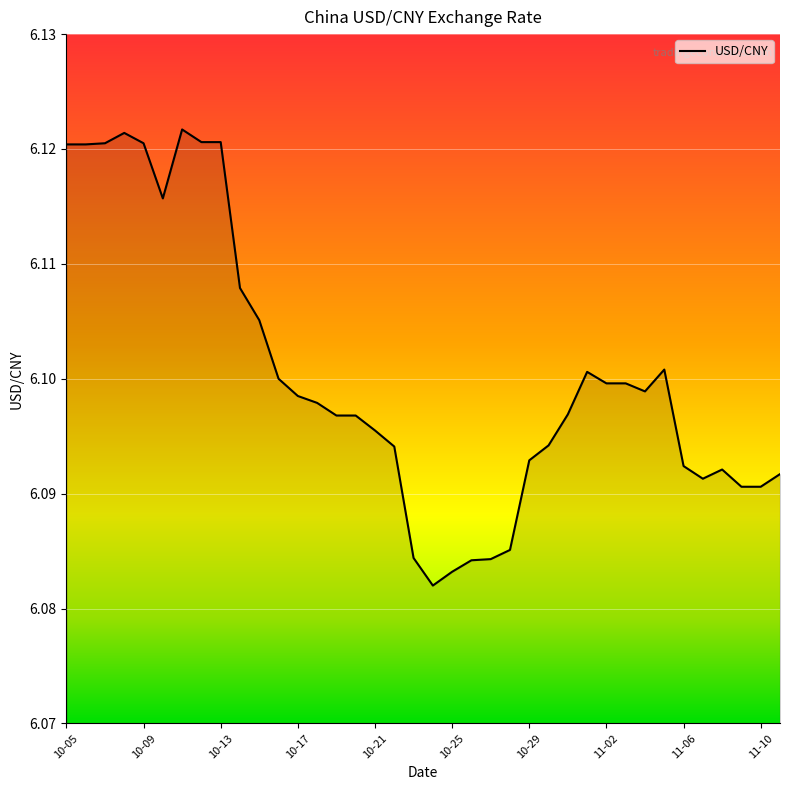

How many lines are shown in the chart?

1